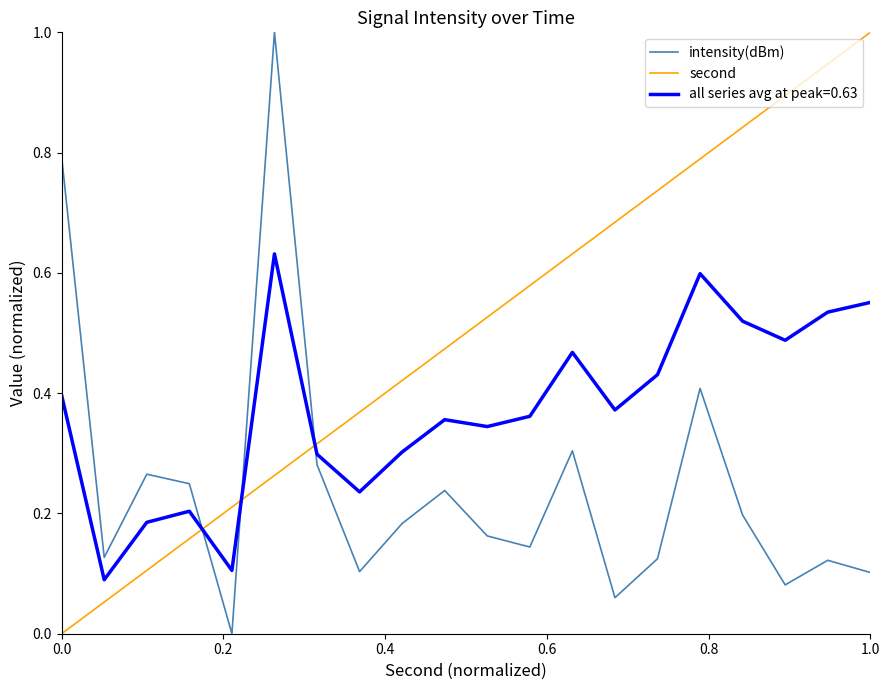

What is the maximum value for second?

1.0